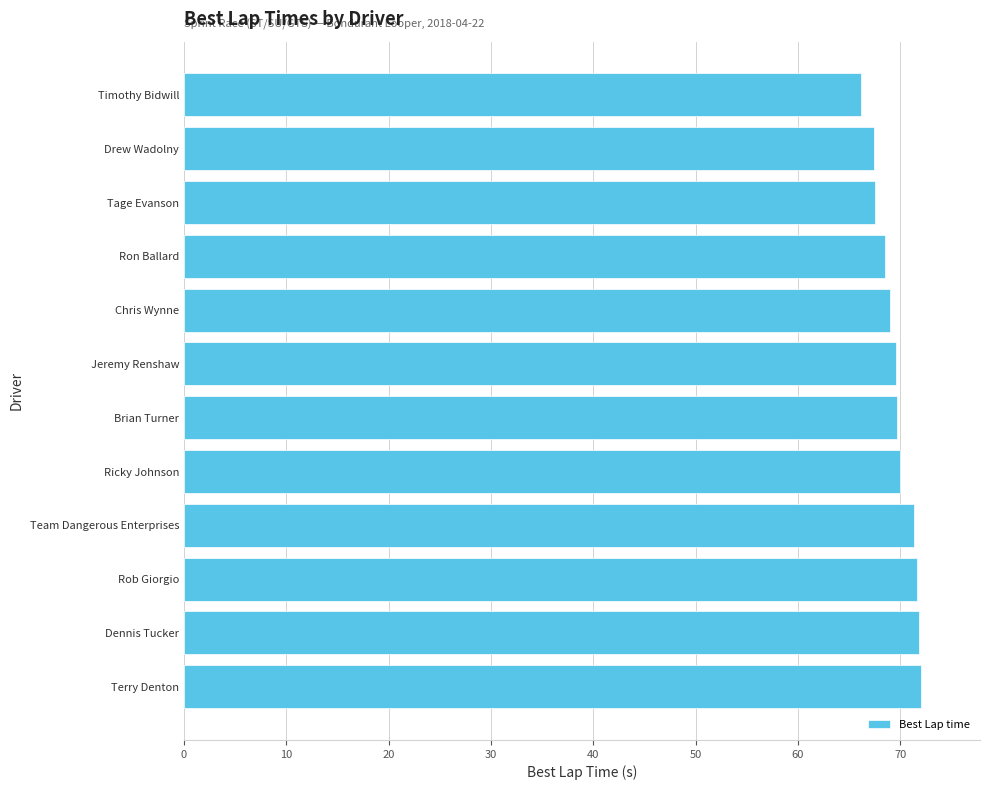

What is the sum of the values at Jeremy Renshaw and Ricky Johnson?

139.6